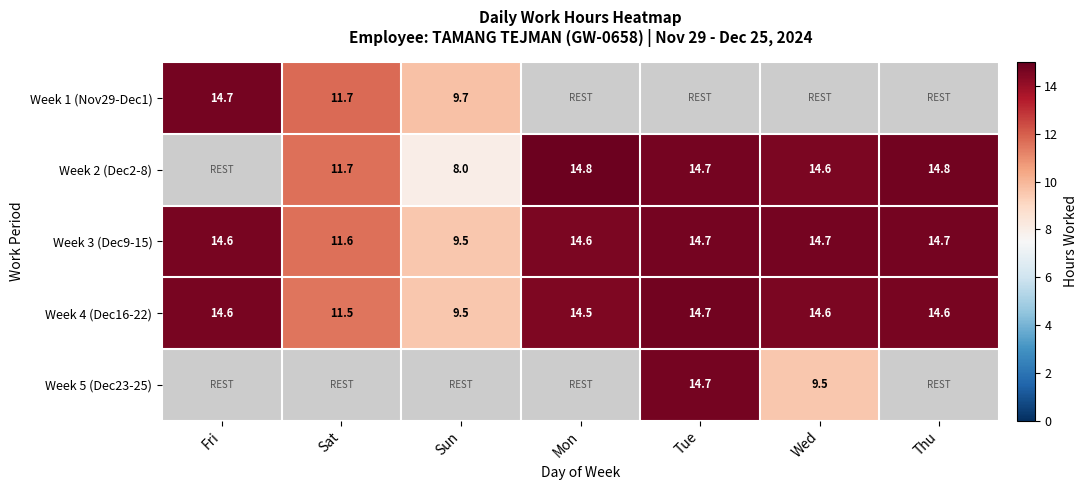

At how many categories does at least one series exceed 14?

5